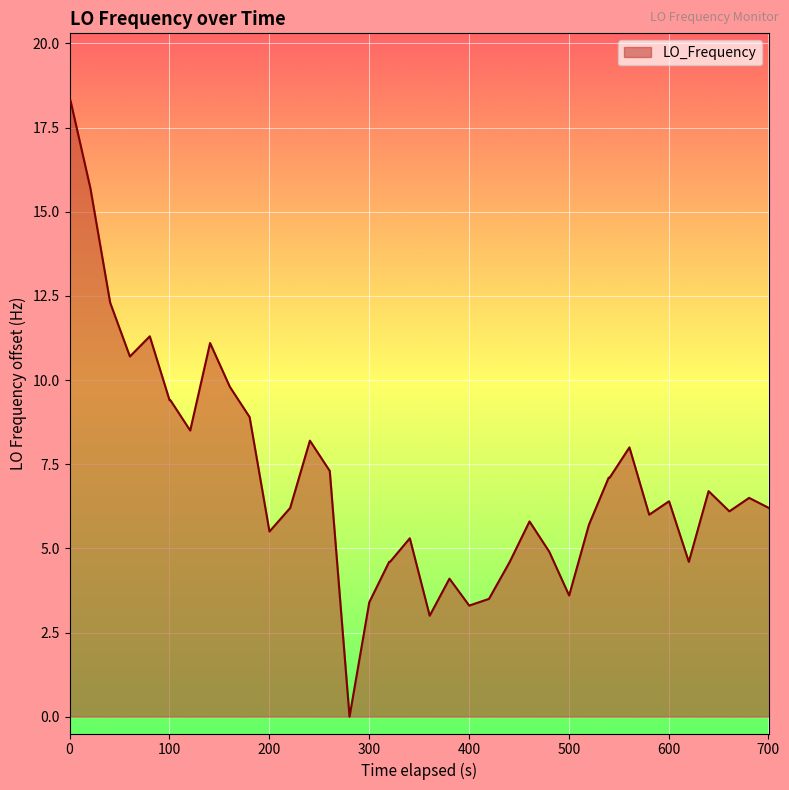

How many lines are shown in the chart?

1